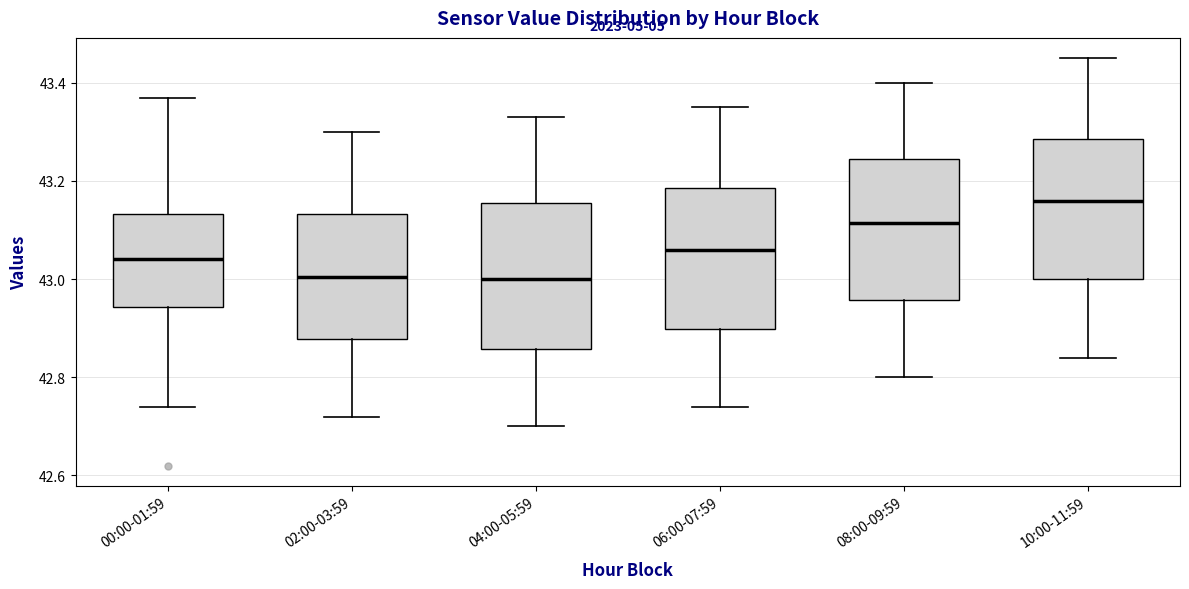

Reading left to right, transcribe this box plot: for each box, give where its median line is, the range the box spans, and where its two whiskers end, as read against the y-axis. The values are not printed on the chart, so give them approximately, as read against the axis.

00:00-01:59: median 43.04, box 42.94 to 43.14, whiskers 42.74 to 43.38
02:00-03:59: median 43.00, box 42.88 to 43.14, whiskers 42.72 to 43.30
04:00-05:59: median 43.00, box 42.86 to 43.16, whiskers 42.70 to 43.34
06:00-07:59: median 43.06, box 42.90 to 43.18, whiskers 42.74 to 43.36
08:00-09:59: median 43.12, box 42.96 to 43.24, whiskers 42.80 to 43.40
10:00-11:59: median 43.16, box 43.00 to 43.28, whiskers 42.84 to 43.46